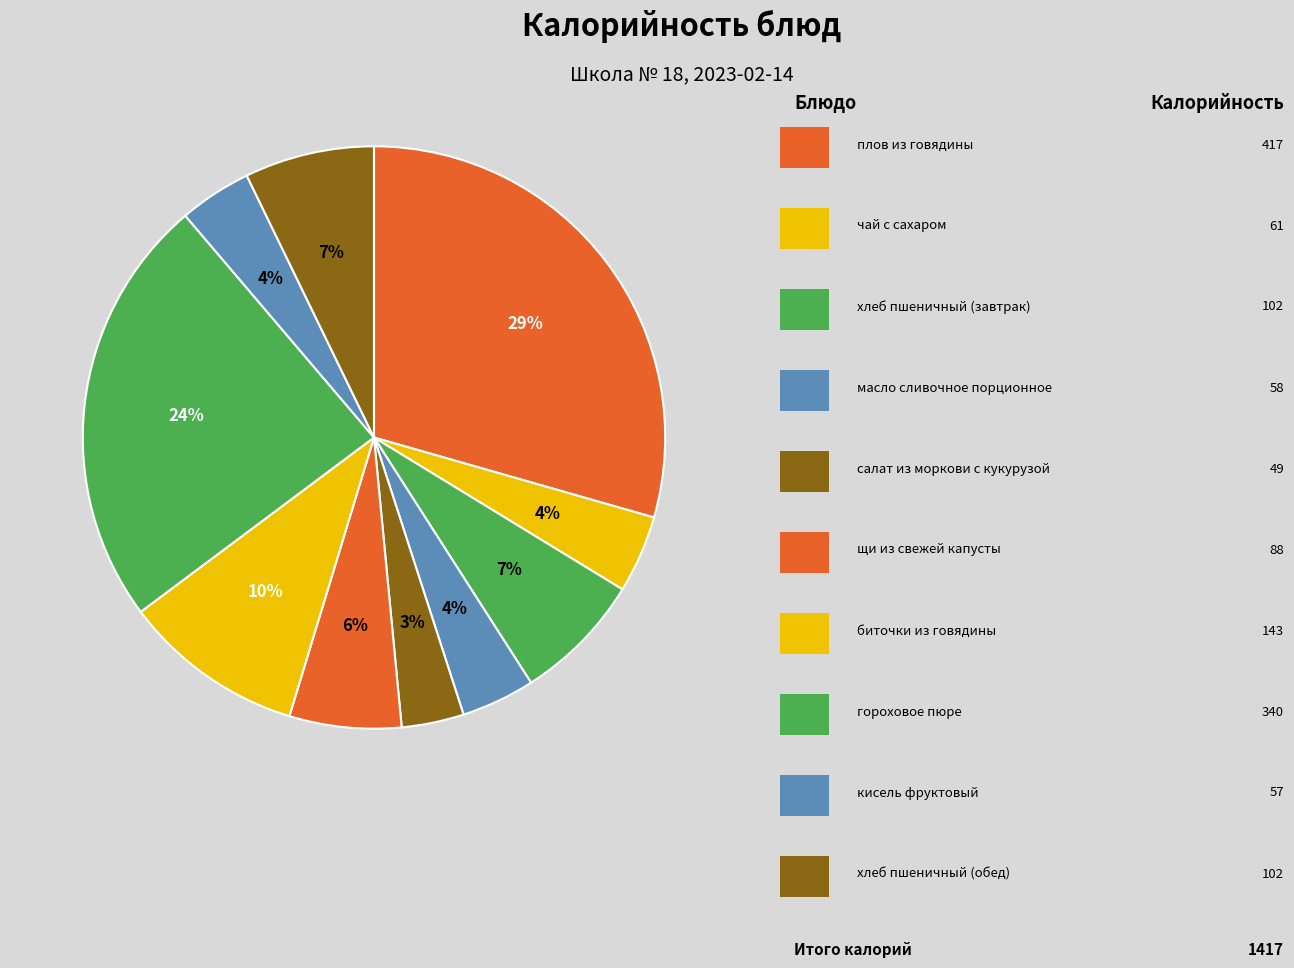

How many segments does this pie chart have?

10